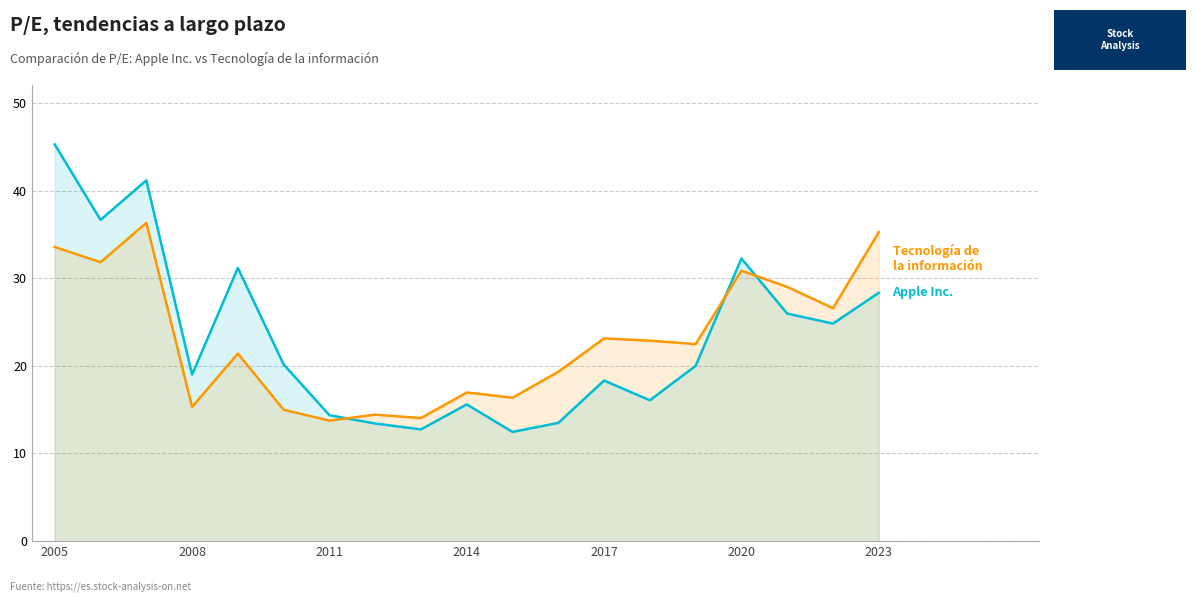

Which label corresponds to the largest value in the chart?

2005